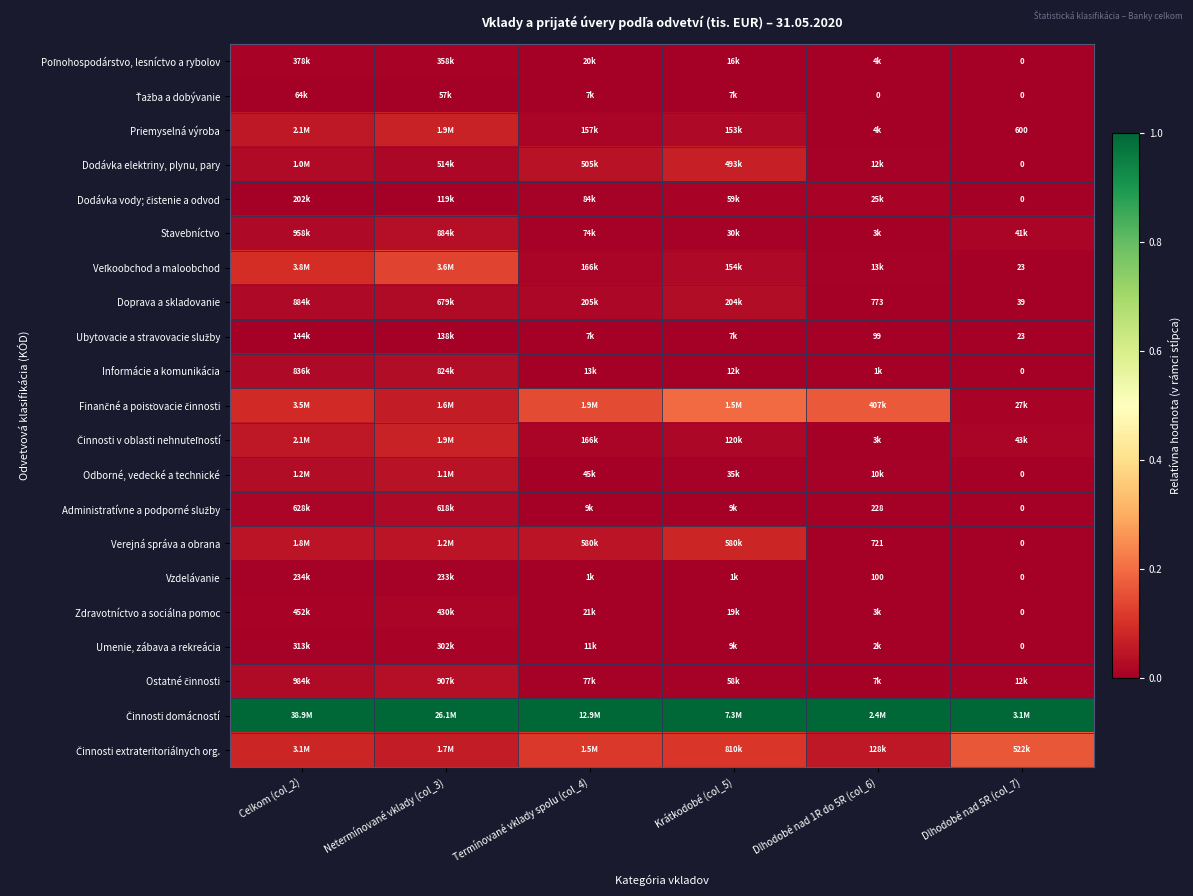

How many values in the Odborné, vedecké a technické series exceed 0?

5